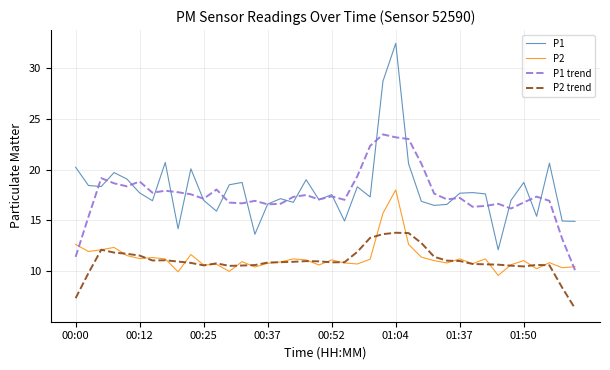

What is the minimum value shown in the chart?

6.3